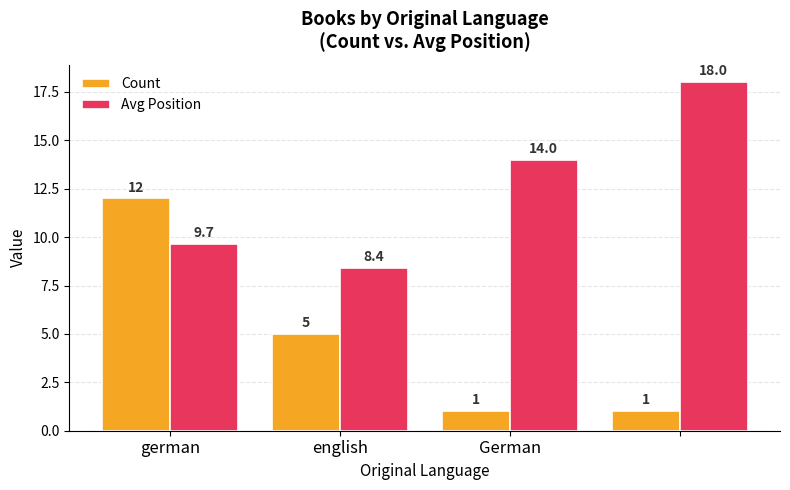

At how many categories does at least one series exceed 16?

1